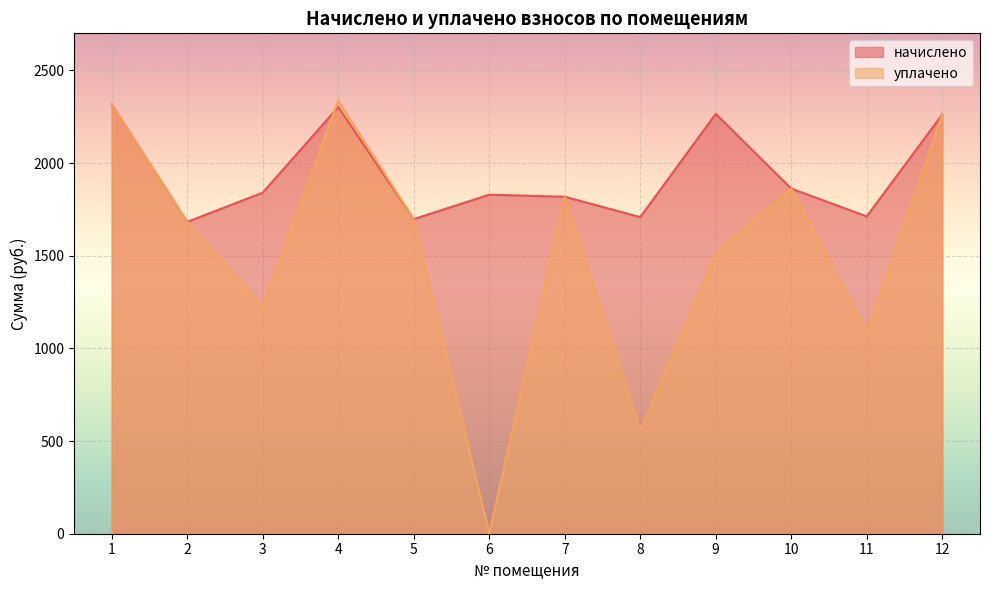

Which series has the widest spread of values?

уплачено